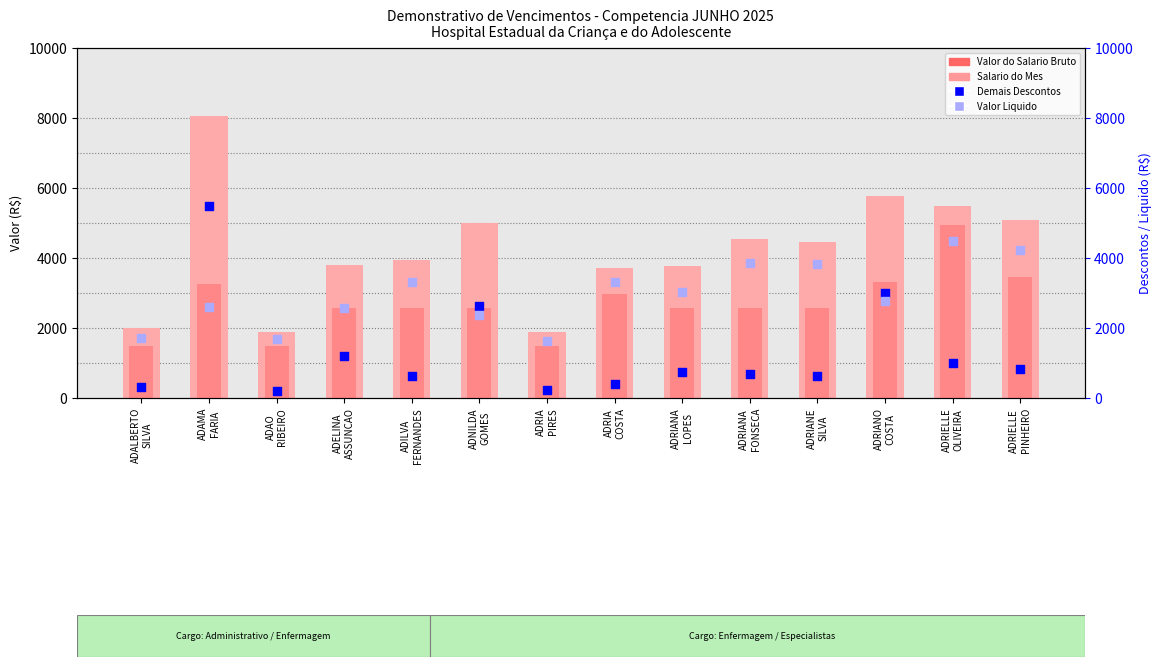

At which category is the sum across all series the highest?

ADAMA
FARIA